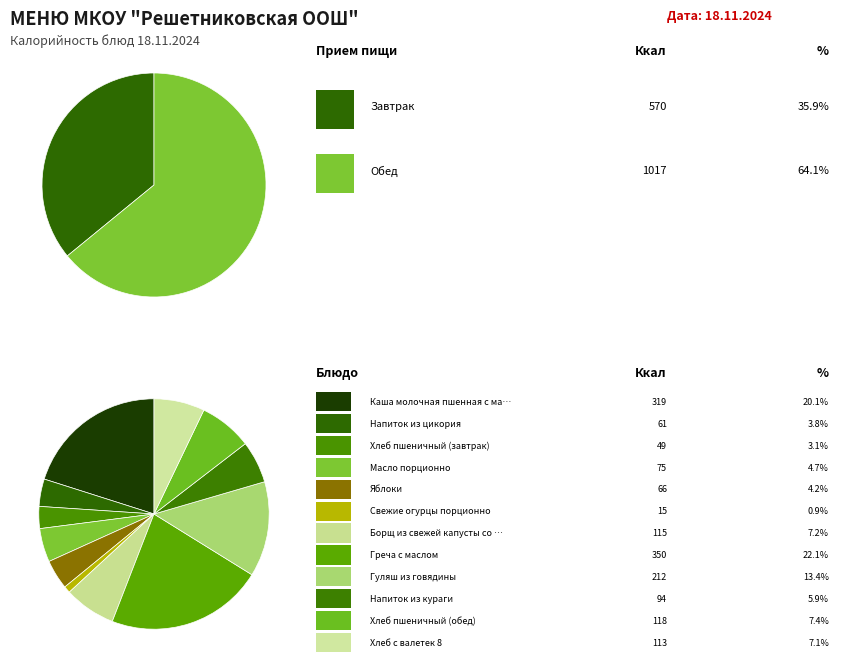

Between Хлеб пшеничный (обед) and Гуляш из говядины, which is larger?

Гуляш из говядины